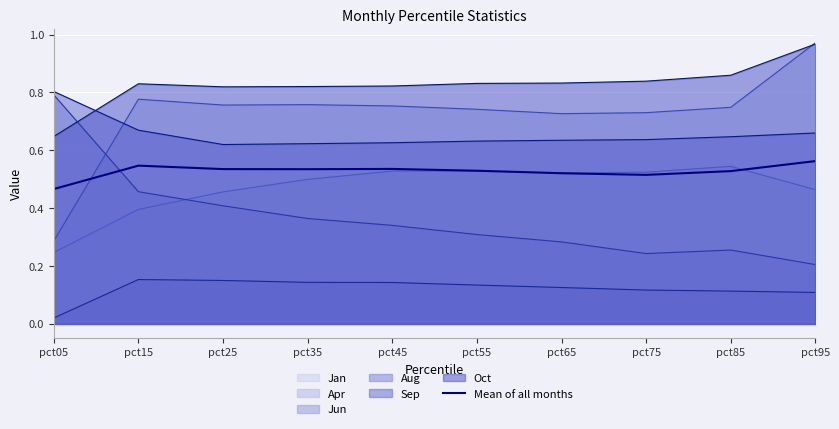

Count the number of categories in the chart.

10